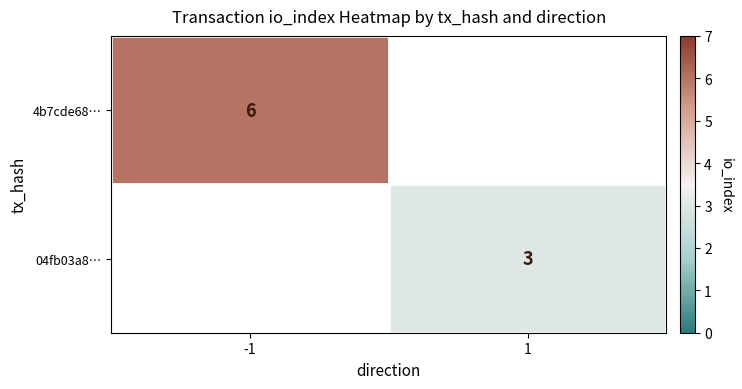

True or false: 04fb03a8… has a value of 1.7 at 1.

False